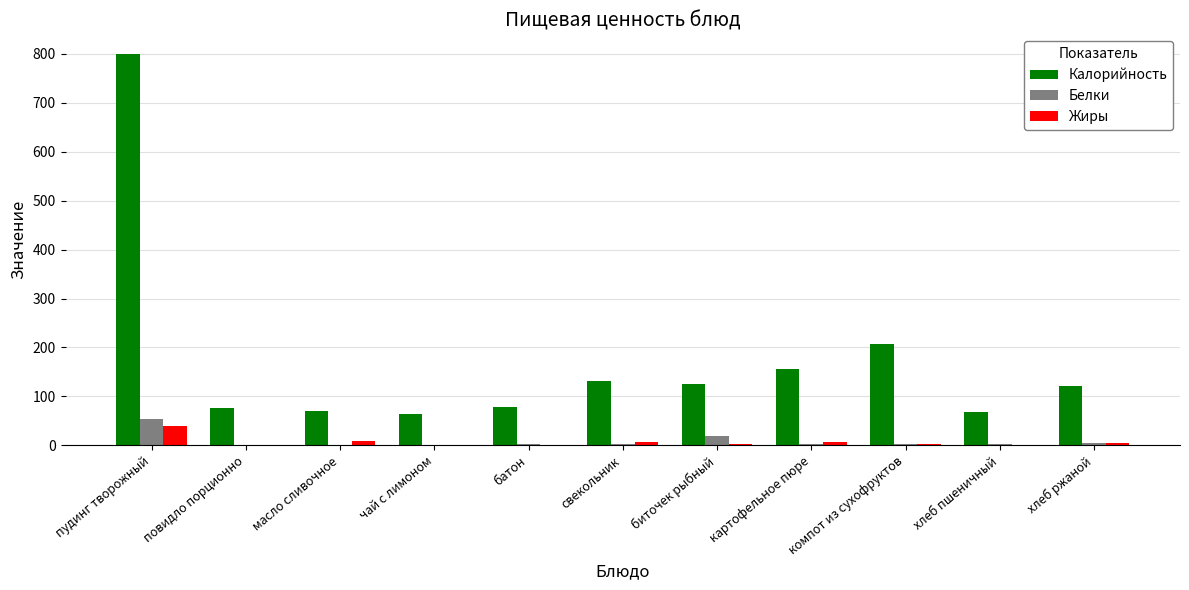

What are all the series names shown in the legend?

Калорийность, Белки, Жиры